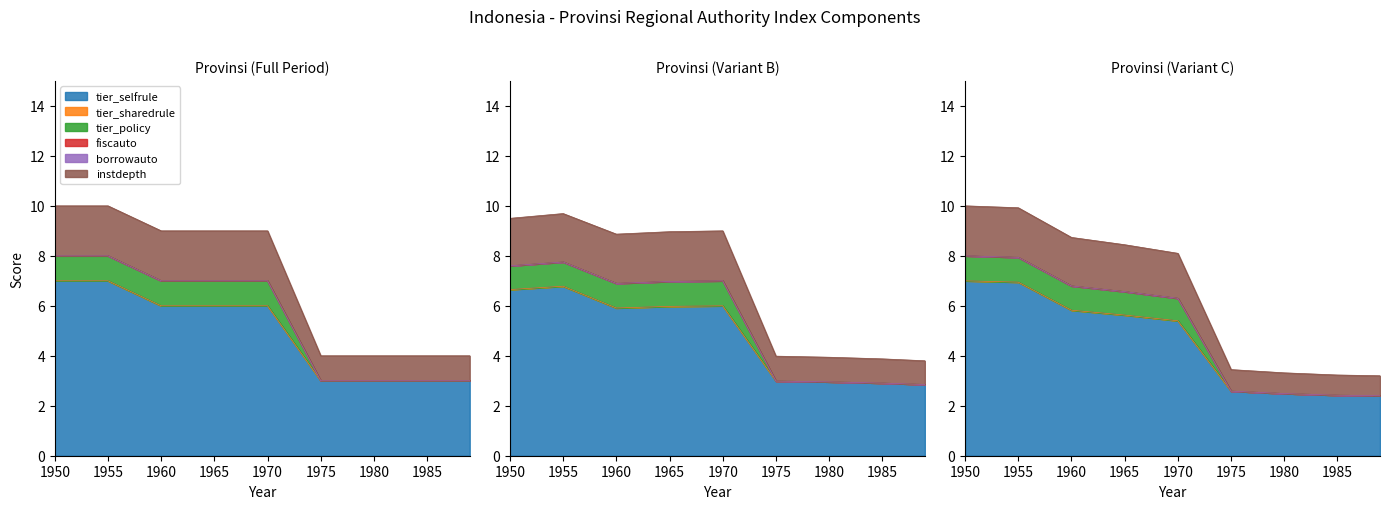

Rank the categories by instdepth value from lowest to highest.

1989, 1985, 1980, 1975, 1960, 1965, 1970, 1950, 1955